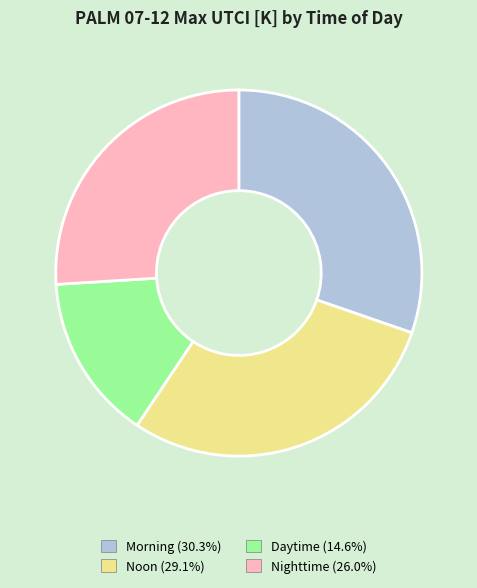

Which slice is the largest?

Morning